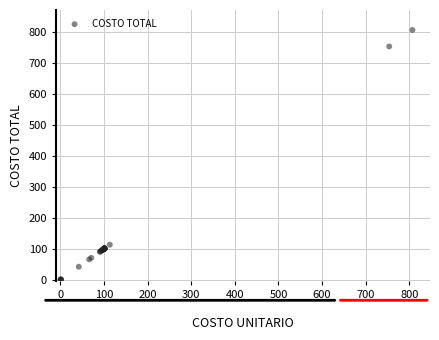

What Y value in the scatter plot is closest to 403?

113.3